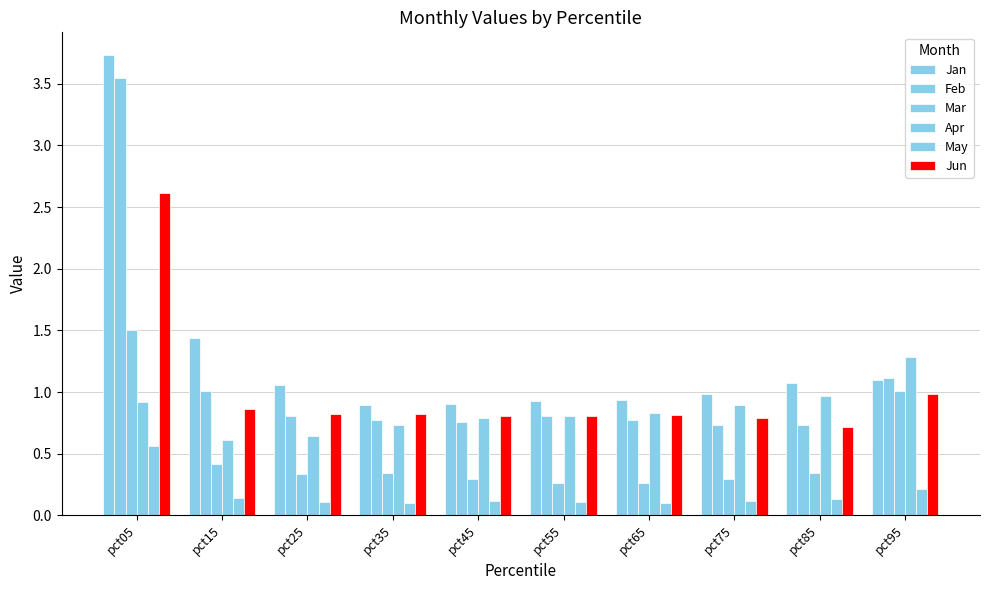

Which series has the largest range (max minus min)?

Jan